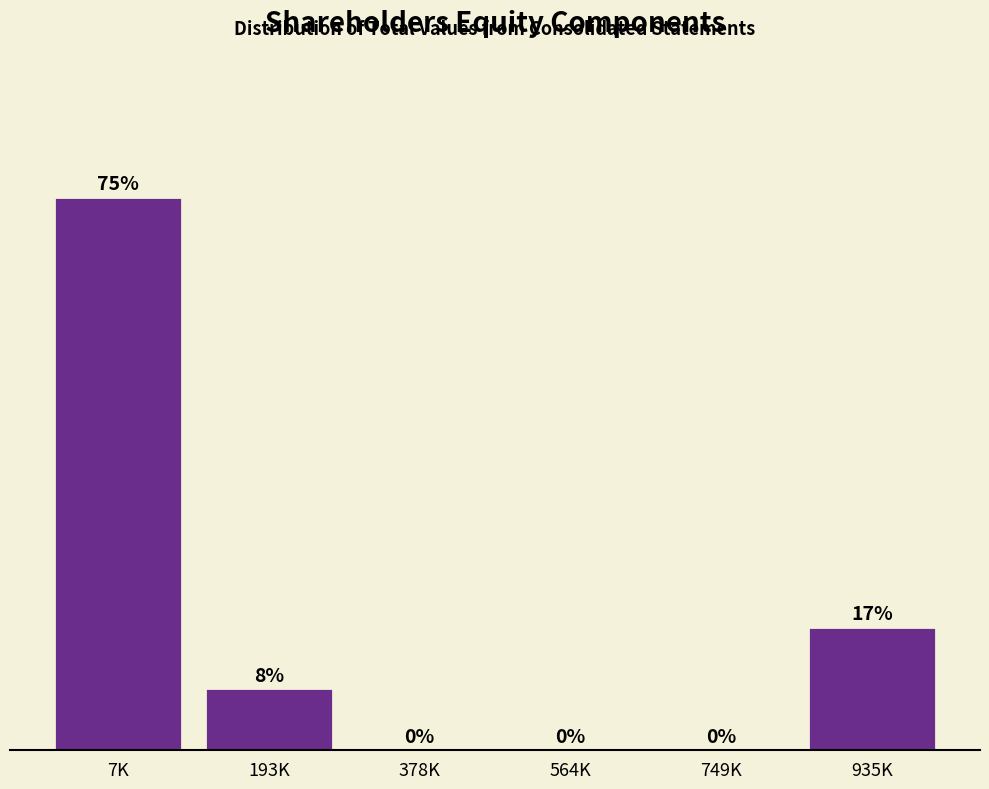

At which label does the data first exceed 8?

7K